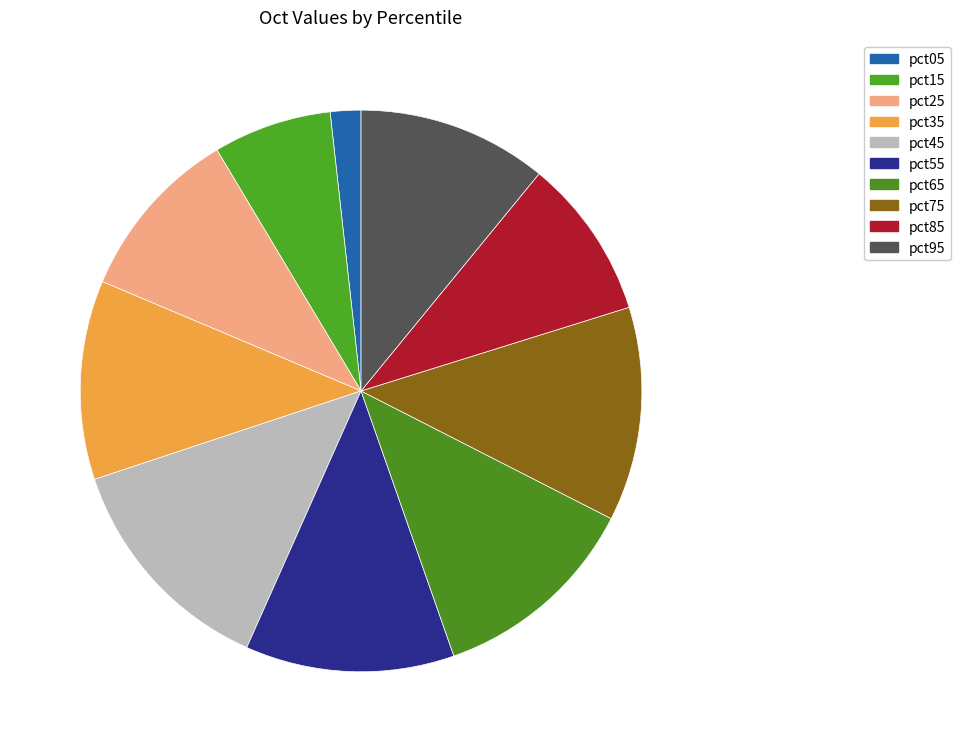

Is it true that pct35 is 11% of the pie?

True